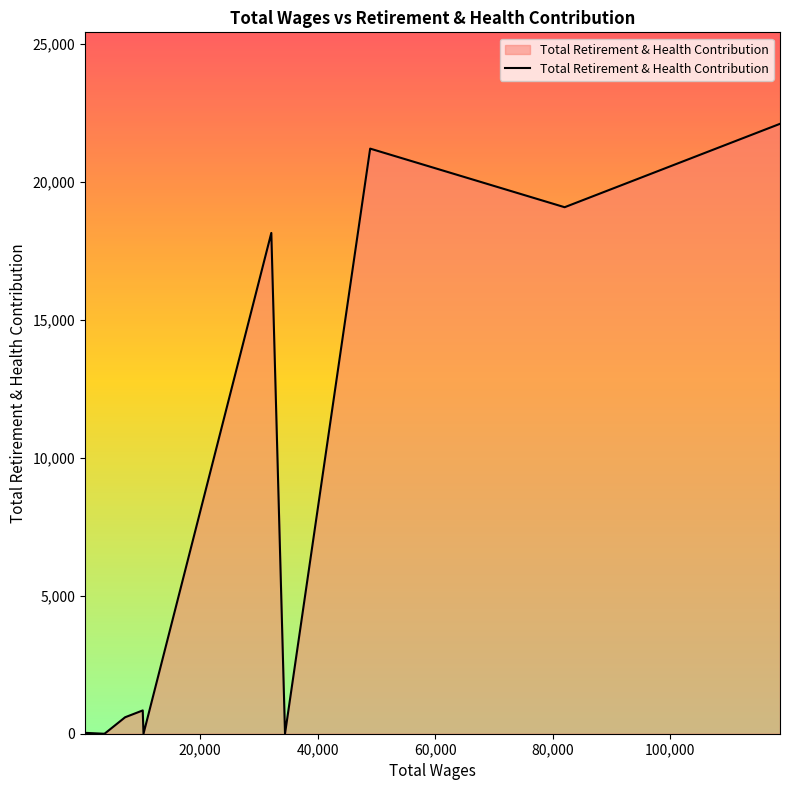

What is the difference between the maximum and minimum values?

22109